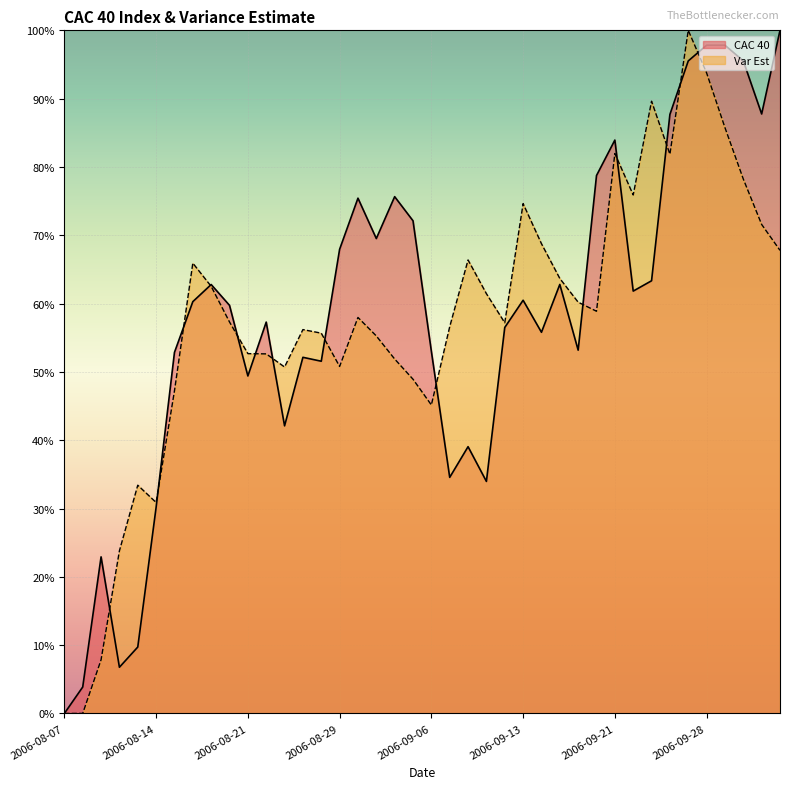

What are all the series names shown in the legend?

CAC 40, Var Est